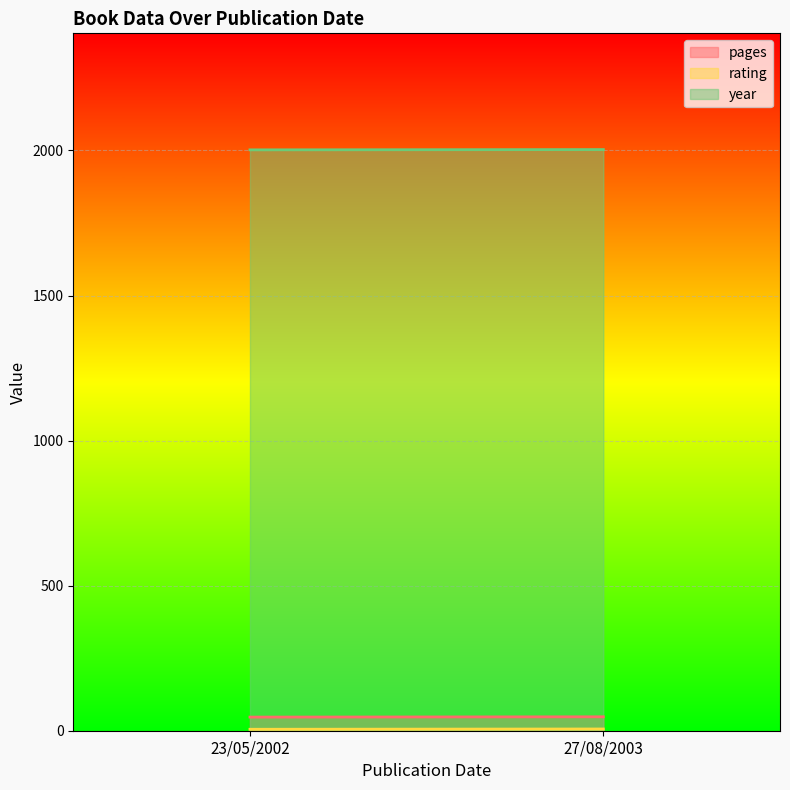

What is the approximate value of pages at 23/05/2002?

47